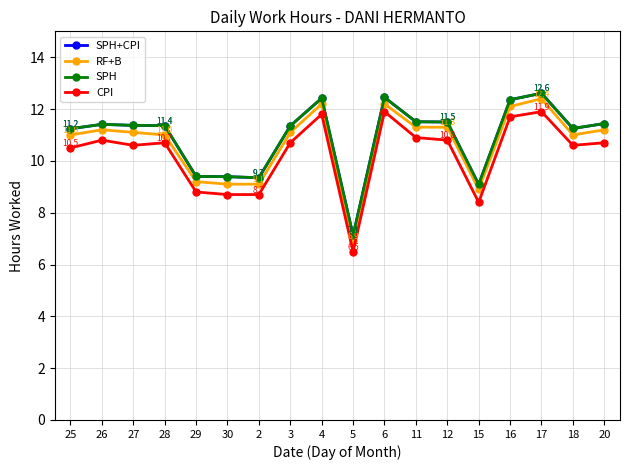

True or false: SPH+CPI and CPI intersect in this chart.

False